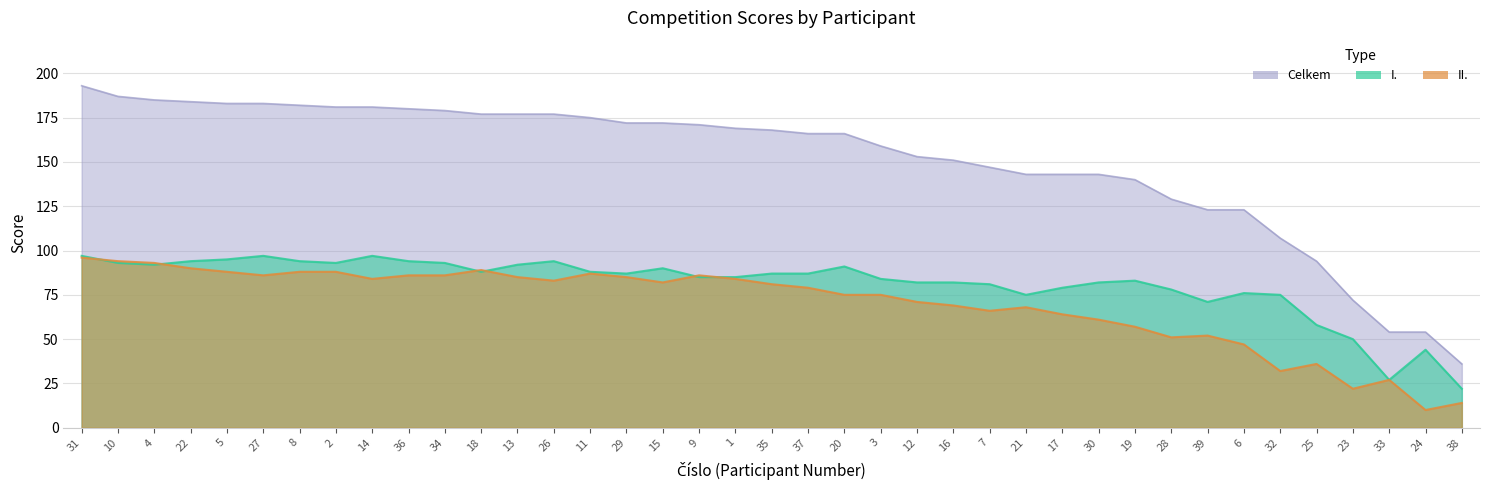

How many times do II. and I. cross each other?

6